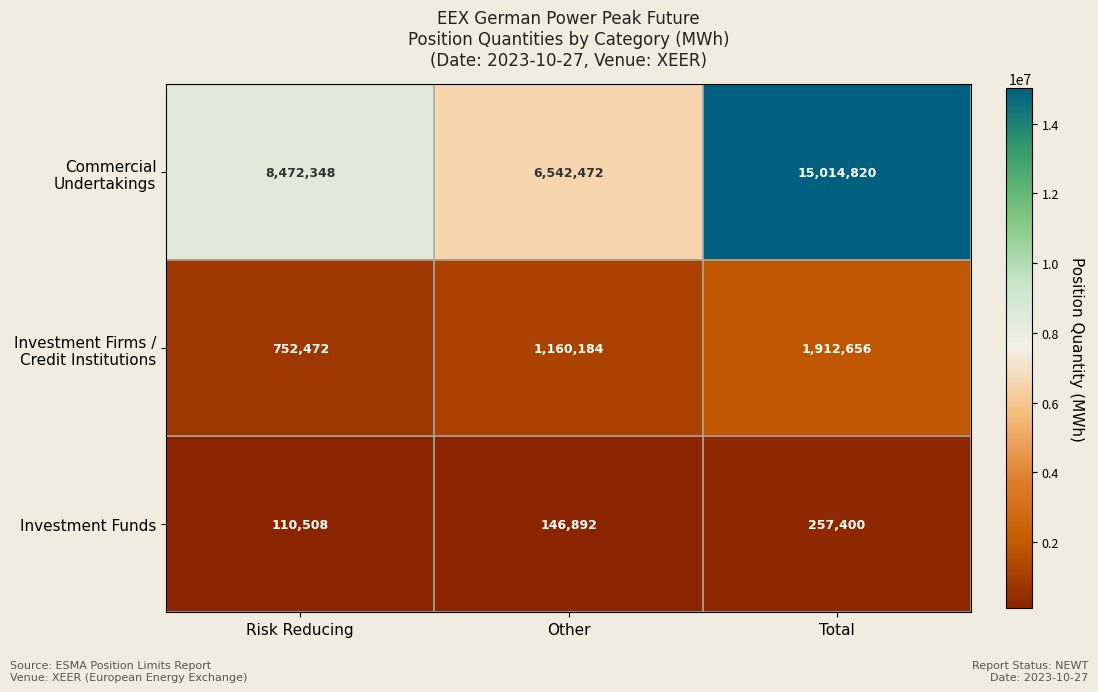

At which category is the sum across all series the highest?

Total